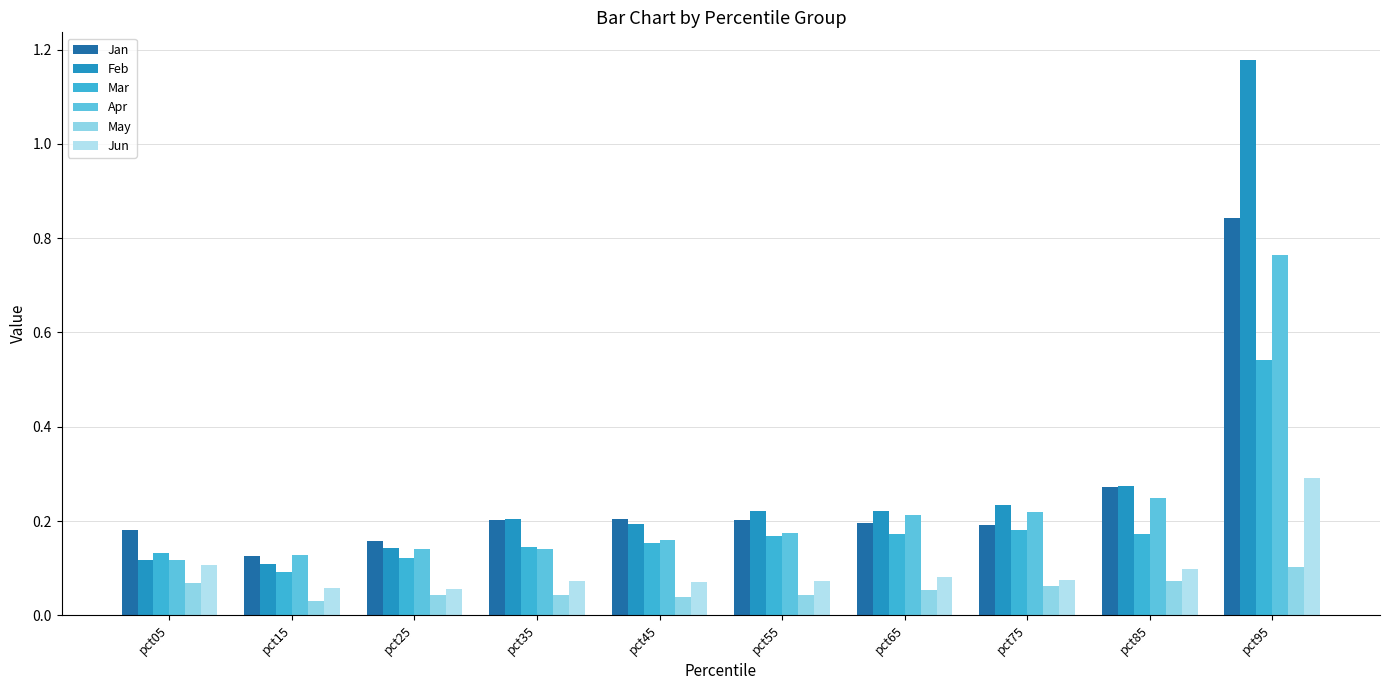

At which label does May reach its minimum?

pct15